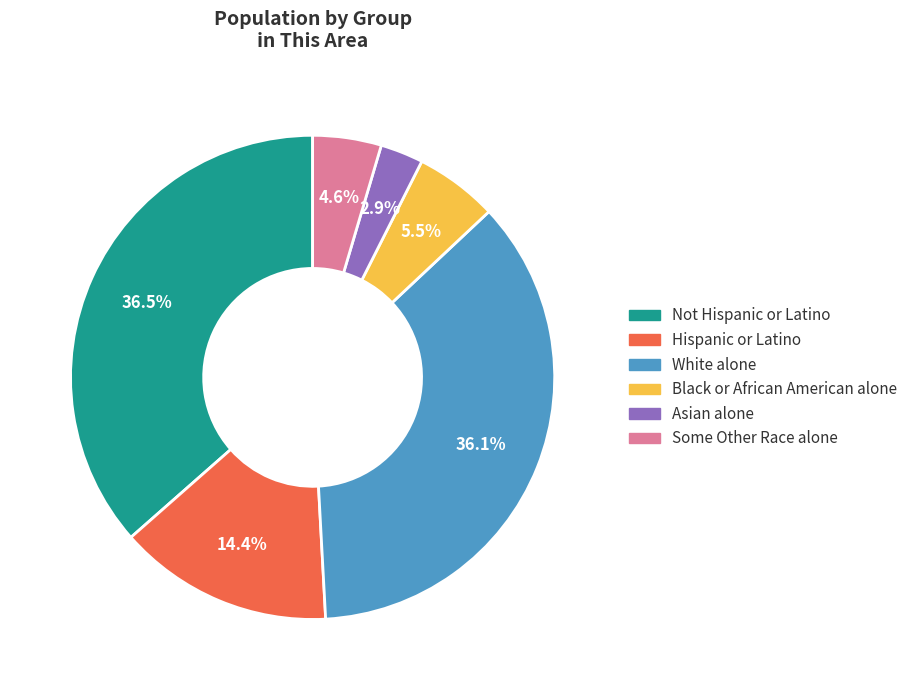

What portion of the pie excludes Asian alone?

97.1%